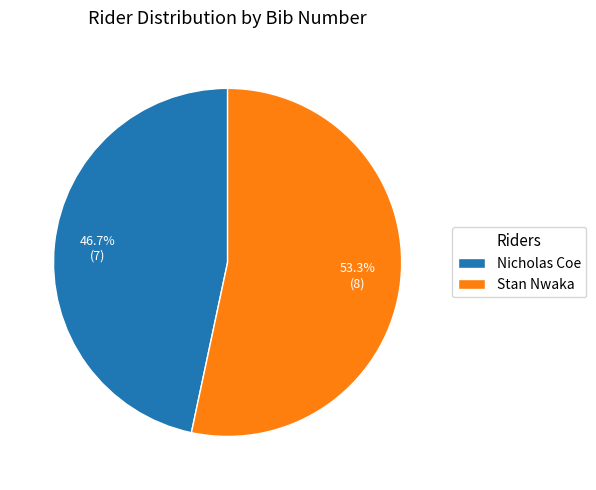

To the nearest percent, what percentage of the pie is Stan Nwaka?

53%